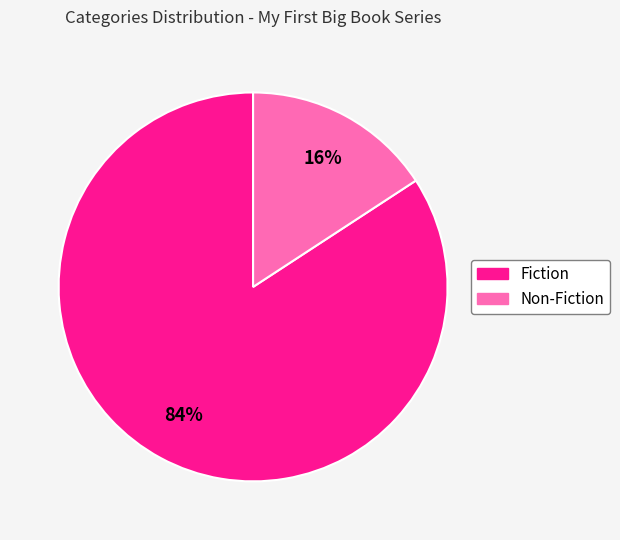

Is the sum of Non-Fiction and Fiction greater than half?

Yes